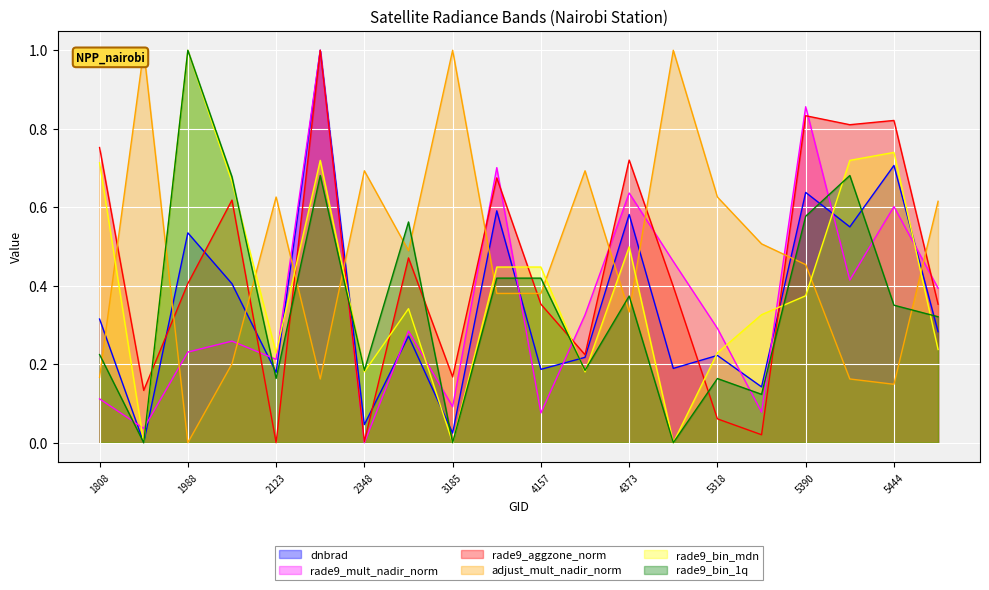

Reading left to right, transcribe all the data shown in this chart.

dnbrad: 1808=0.3	1925=0.0	1988=0.5	2051=0.4	2123=0.2	2249=1.0	2348=0.0	3005=0.3	3185=0.0	3500=0.6	4157=0.2	4193=0.2	4373=0.6	4445=0.2	5318=0.2	5354=0.1	5390=0.6	5426=0.6	5444=0.7	5723=0.3
rade9_mult_nadir_norm: 1808=0.1	1925=0.0	1988=0.2	2051=0.3	2123=0.2	2249=1.0	2348=0.0	3005=0.3	3185=0.1	3500=0.7	4157=0.1	4193=0.3	4373=0.6	4445=0.5	5318=0.3	5354=0.1	5390=0.9	5426=0.4	5444=0.6	5723=0.4
rade9_aggzone_norm: 1808=0.8	1925=0.1	1988=0.4	2051=0.6	2123=0.0	2249=1.0	2348=0.0	3005=0.5	3185=0.2	3500=0.7	4157=0.4	4193=0.2	4373=0.7	4445=0.4	5318=0.1	5354=0.0	5390=0.8	5426=0.8	5444=0.8	5723=0.4
adjust_mult_nadir_norm: 1808=0.2	1925=1.0	1988=0.0	2051=0.2	2123=0.6	2249=0.2	2348=0.7	3005=0.5	3185=1.0	3500=0.4	4157=0.4	4193=0.7	4373=0.3	4445=1.0	5318=0.6	5354=0.5	5390=0.5	5426=0.2	5444=0.1	5723=0.6
rade9_bin_mdn: 1808=0.7	1925=0.0	1988=1.0	2051=0.7	2123=0.2	2249=0.7	2348=0.2	3005=0.3	3185=0.0	3500=0.4	4157=0.4	4193=0.2	4373=0.5	4445=0.0	5318=0.2	5354=0.3	5390=0.4	5426=0.7	5444=0.7	5723=0.2
rade9_bin_1q: 1808=0.2	1925=0.0	1988=1.0	2051=0.7	2123=0.2	2249=0.7	2348=0.2	3005=0.6	3185=0.0	3500=0.4	4157=0.4	4193=0.2	4373=0.4	4445=0.0	5318=0.2	5354=0.1	5390=0.6	5426=0.7	5444=0.4	5723=0.3